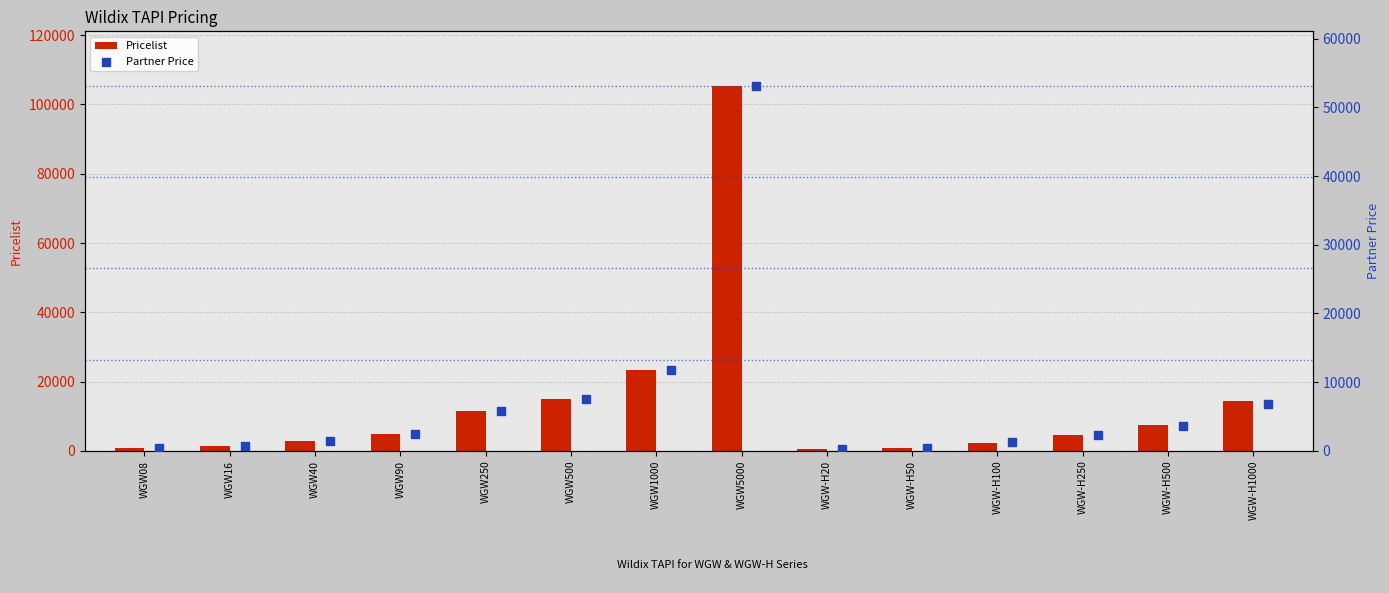

At how many categories does at least one series exceed 82852?

1